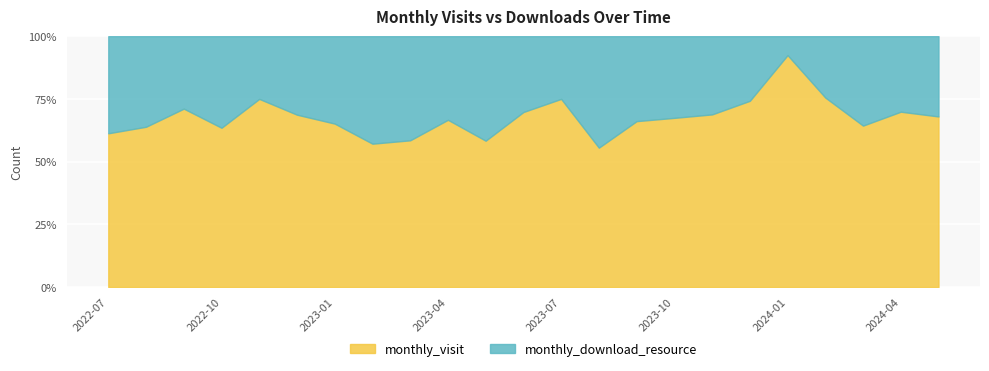

Which series has the largest total across all categories?

monthly_visit